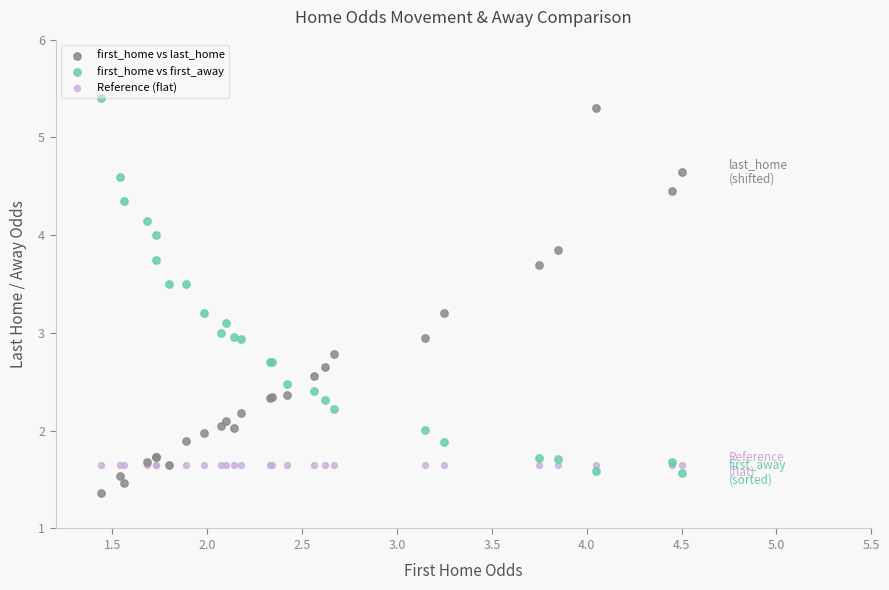

What are all the series names shown in the legend?

first_home vs last_home, first_home vs first_away, Reference (flat)